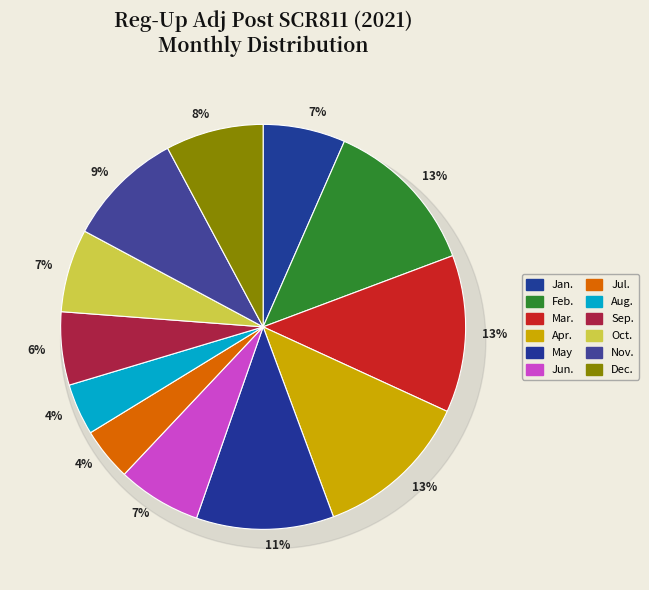

To the nearest percent, what portion does Aug. represent?

4%